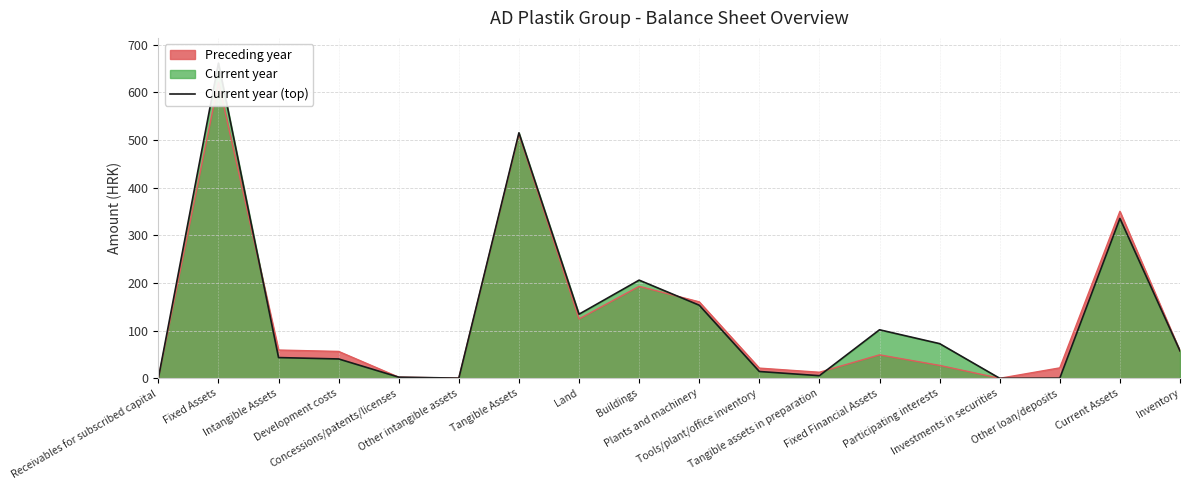

True or false: the data has more than 1 interior local peaks.

True